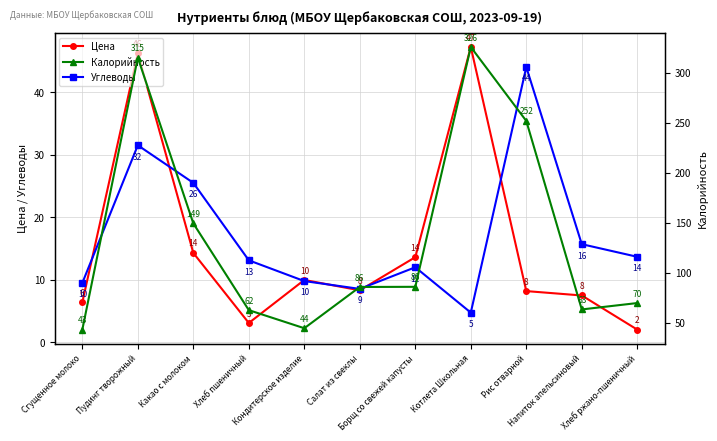

Is it true that Углеводы equals 31.5 at Пудинг творожный?

True